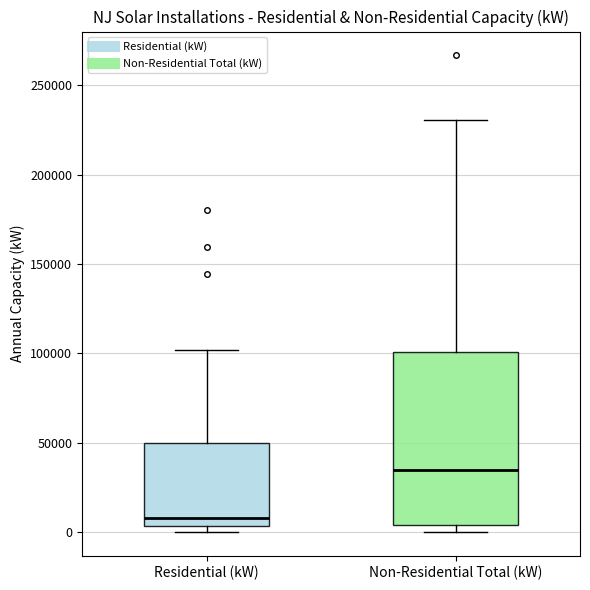

Where does the upper whisker of the box for Non-Residential Total (kW) end on the y-axis? The values are not printed on the chart, so give them approximately, as read against the axis.

230000